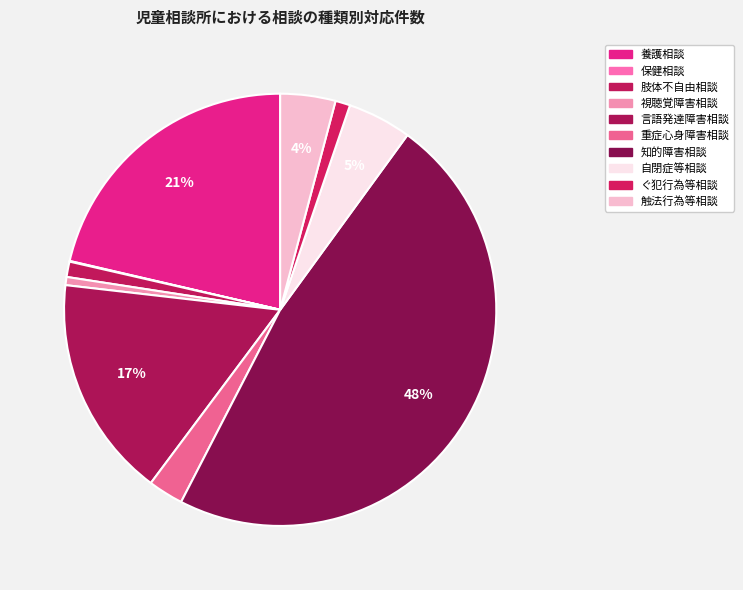

How many slices are in this pie chart?

10